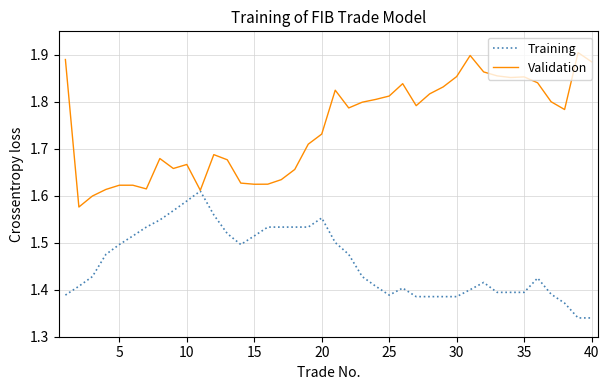

How many lines are shown in the chart?

2